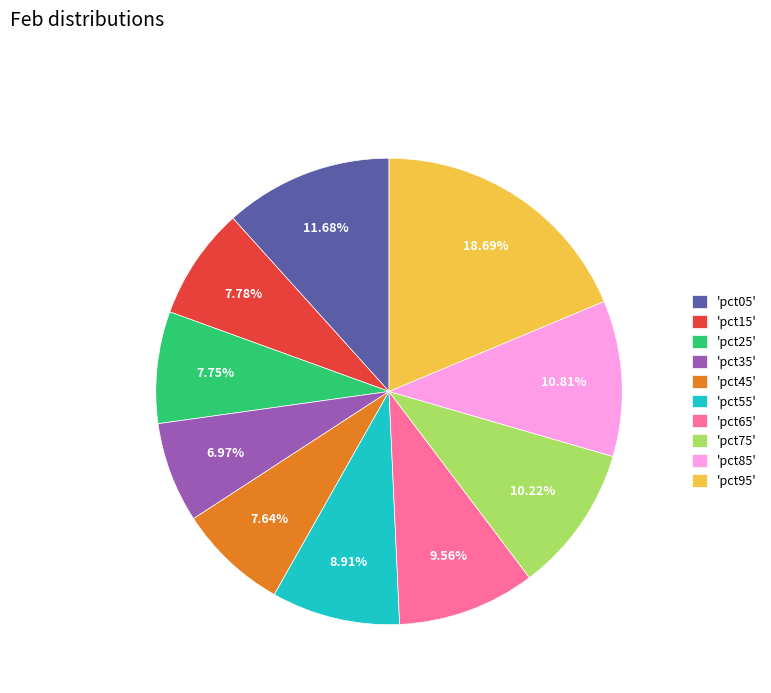

Does 'pct15' account for over 50% of the chart?

No